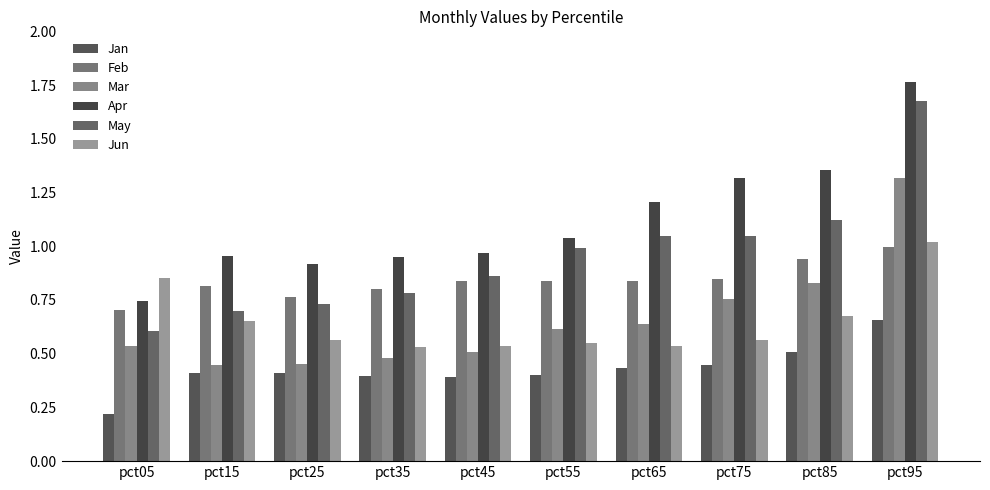

How many bars are there in each group?

6